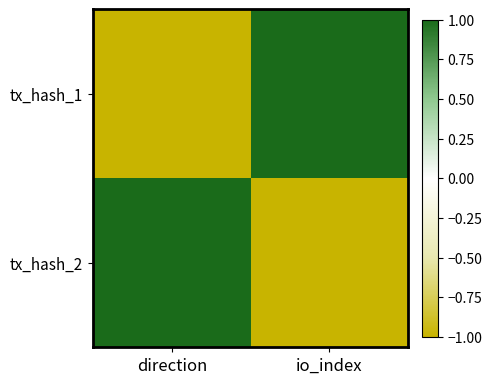

Reading left to right, transcribe all the data shown in this chart.

tx_hash_1: direction=-1	io_index=1
tx_hash_2: direction=1	io_index=-1